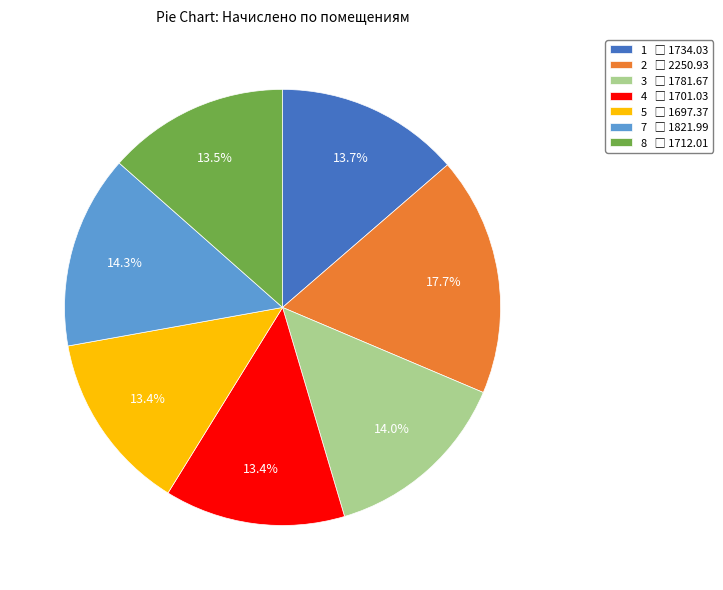

Approximately how many times larger is the value at 4 compared to 8?

1.0